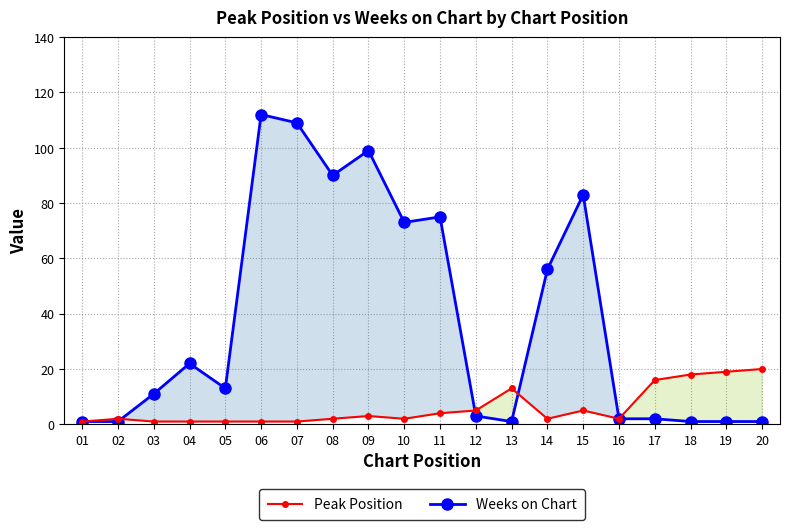

Which label corresponds to the largest value in the chart?

06